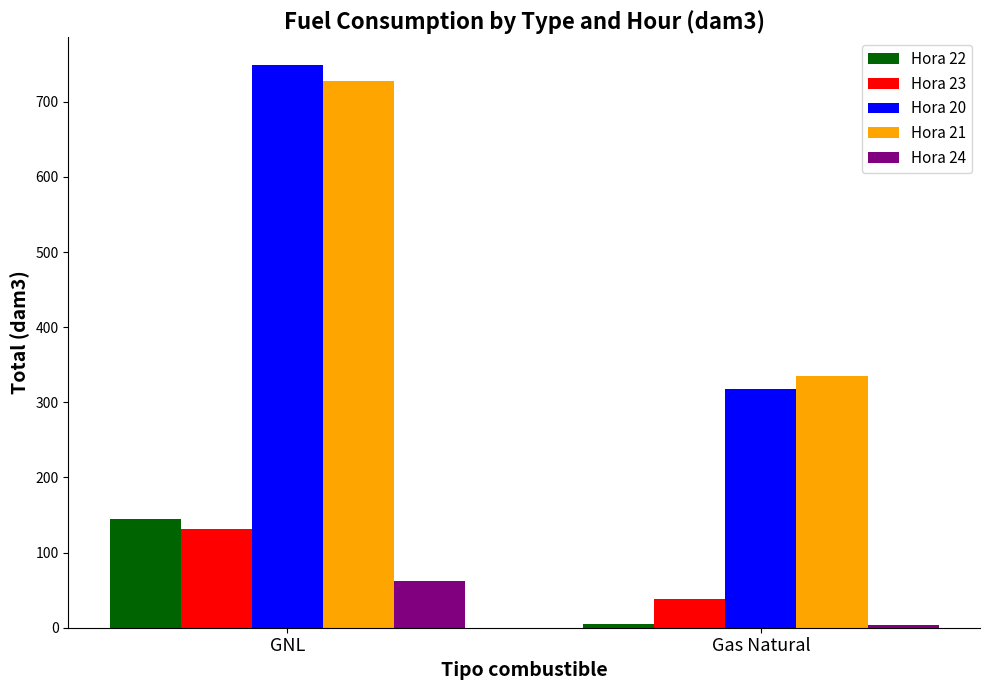

Does the chart contain stacked bars?

No